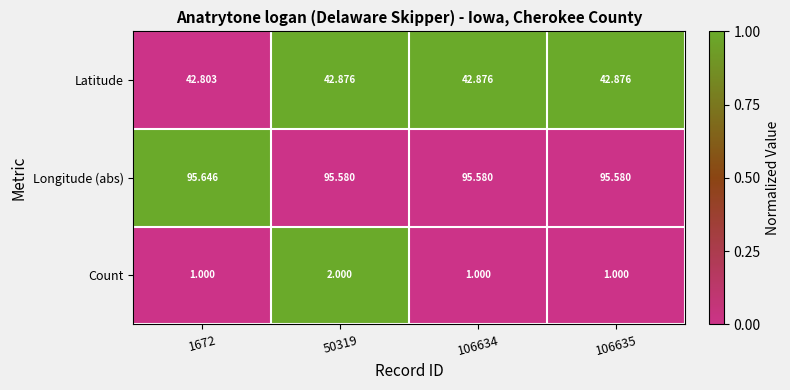

Which series has the largest range (max minus min)?

Count